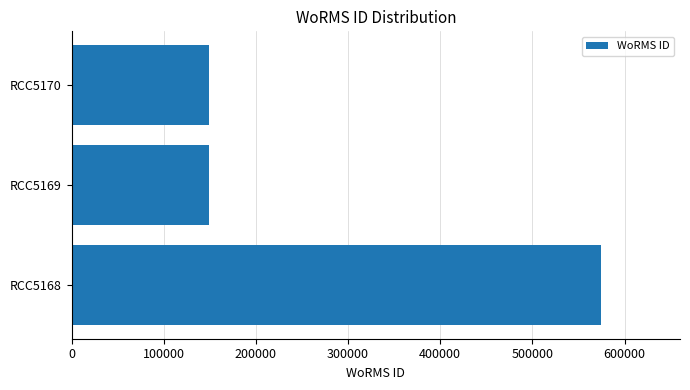

What is the ratio of the value at RCC5168 to the value at RCC5169?

3.8